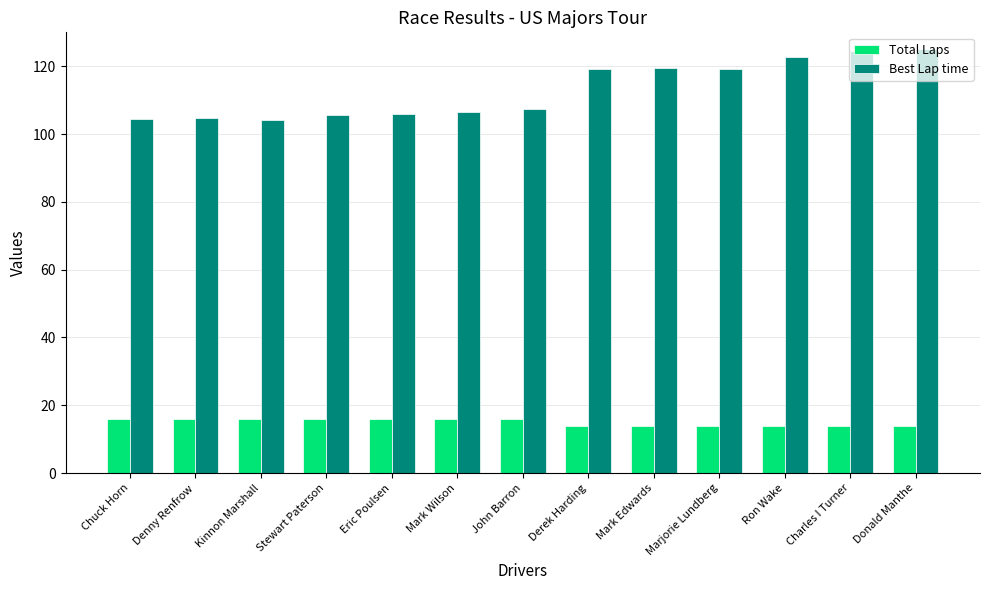

At Donald Manthe, list the series in order from largest to smallest.

Best Lap time, Total Laps